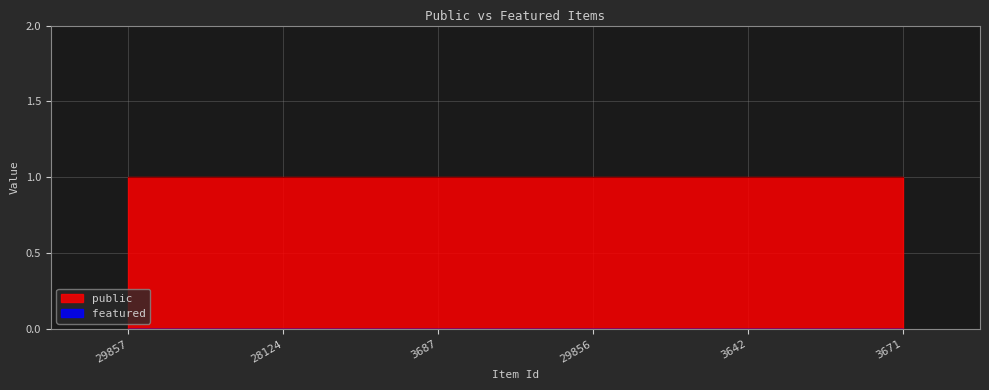

True or false: public has a value of 1 at 29857.

True